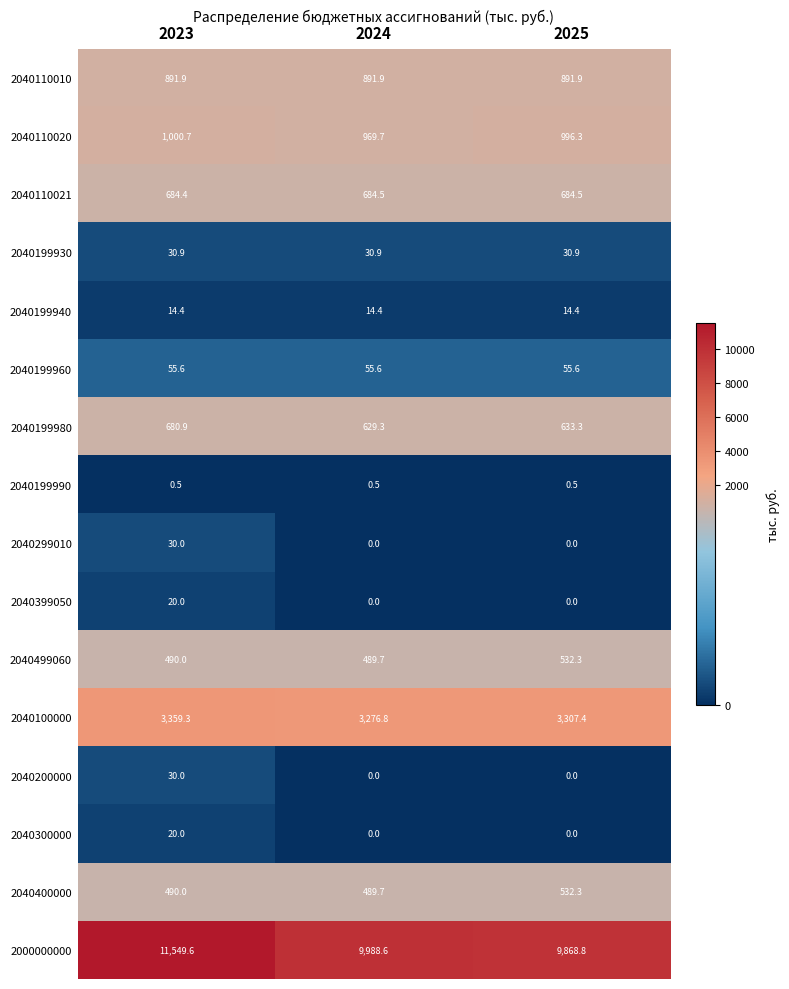

Which category has the lowest value in the 2040100000 series?

2024